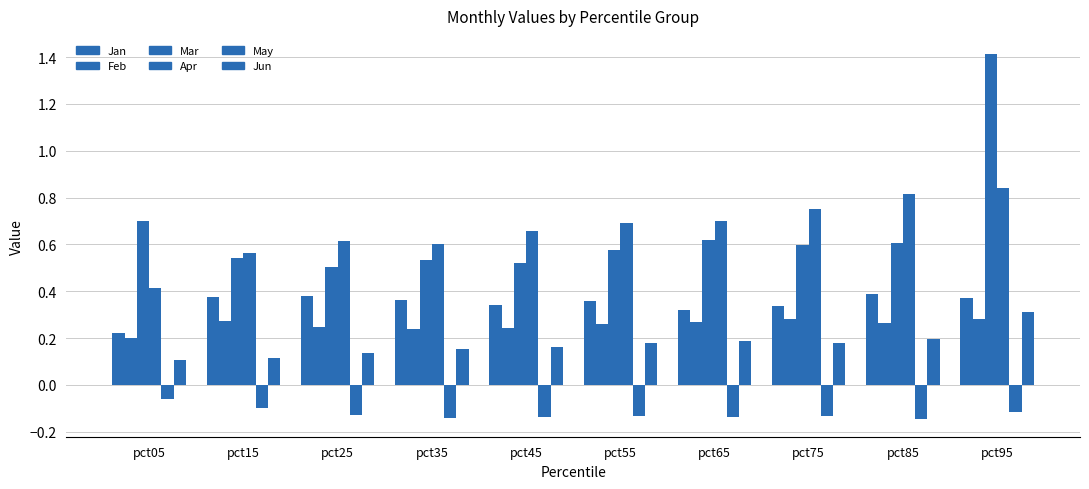

Count the number of categories in the chart.

10